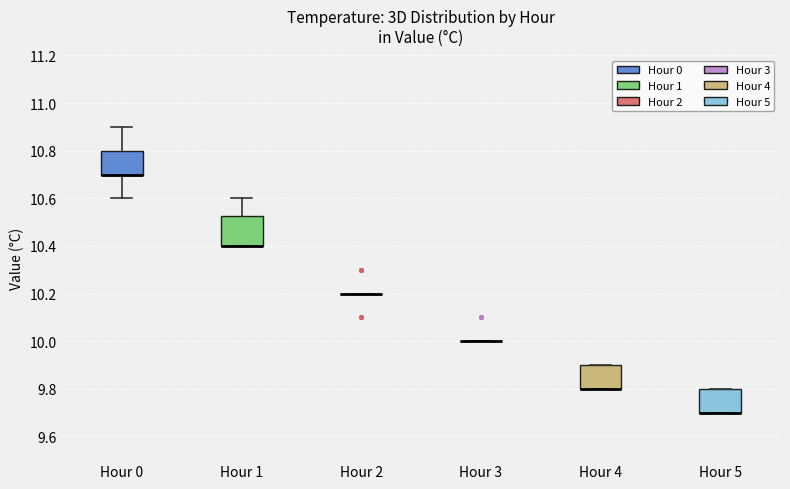

Reading left to right, read every box against the y-axis: the position of its median line, the range the box covers, and the ends of its whiskers. The values are not printed on the chart, so give them approximately, as read against the axis.

Hour 0: median 10.70 (drawn on the box's lower edge), box 10.70 to 10.80, whiskers 10.60 to 10.90
Hour 1: median 10.40 (drawn on the box's lower edge), box 10.40 to 10.52, whiskers 10.40 to 10.60
Hour 2: box collapsed to a line at 10.20, whiskers 10.20 to 10.20
Hour 3: box collapsed to a line at 10.00, whiskers 10.00 to 10.00
Hour 4: median 9.80 (drawn on the box's lower edge), box 9.80 to 9.90, whiskers 9.80 to 9.90
Hour 5: median 9.70 (drawn on the box's lower edge), box 9.70 to 9.80, whiskers 9.70 to 9.80